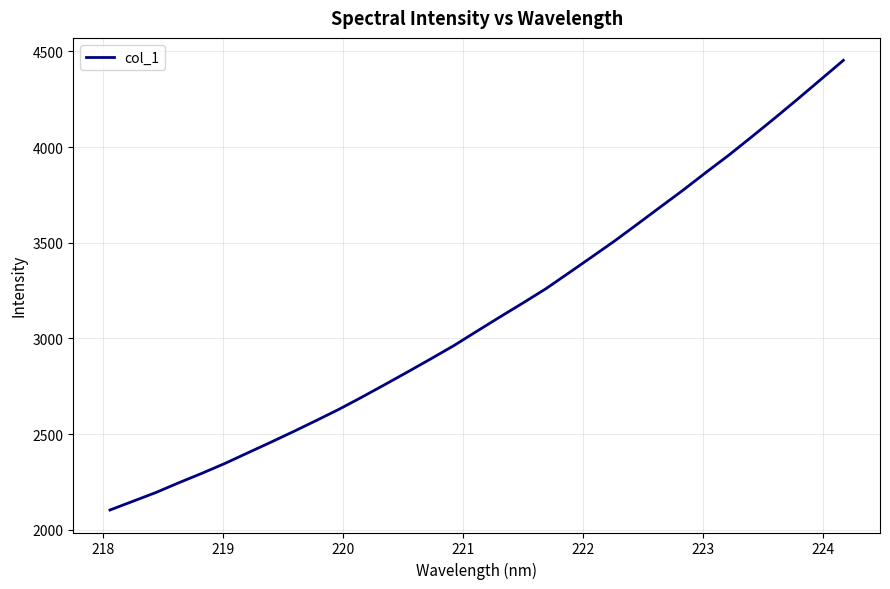

How many series are shown in this chart?

1